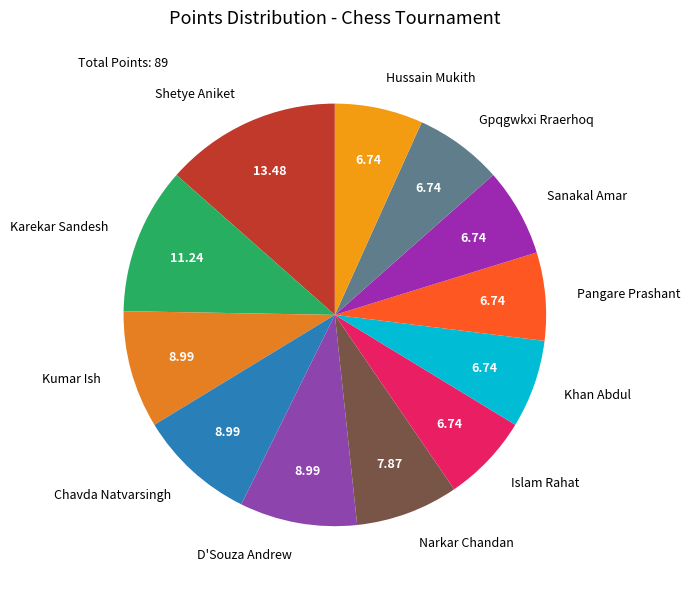

Is the sum of Narkar Chandan and Islam Rahat greater than half?

No